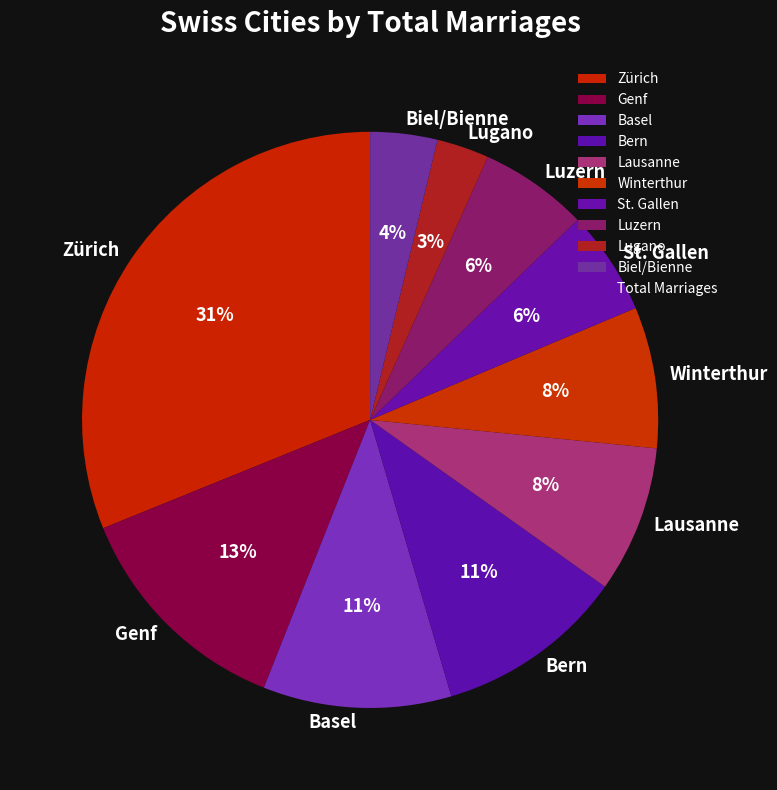

Count the number of slices in the pie.

10